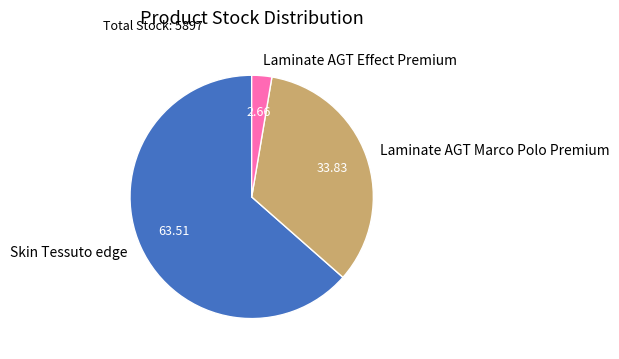

Is there any slice that represents more than half of the pie?

Yes